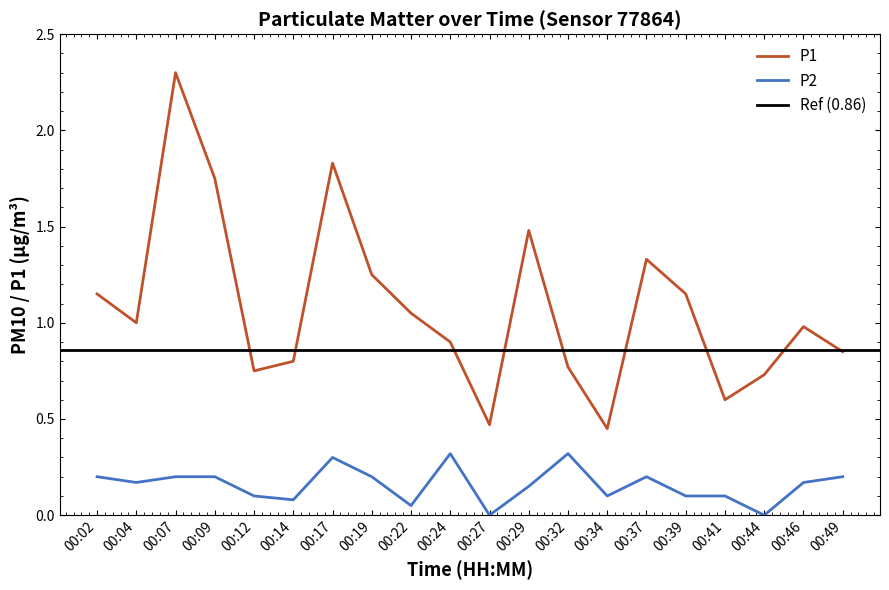

The value of P2 at 00:02 is 0.2. True or false?

True